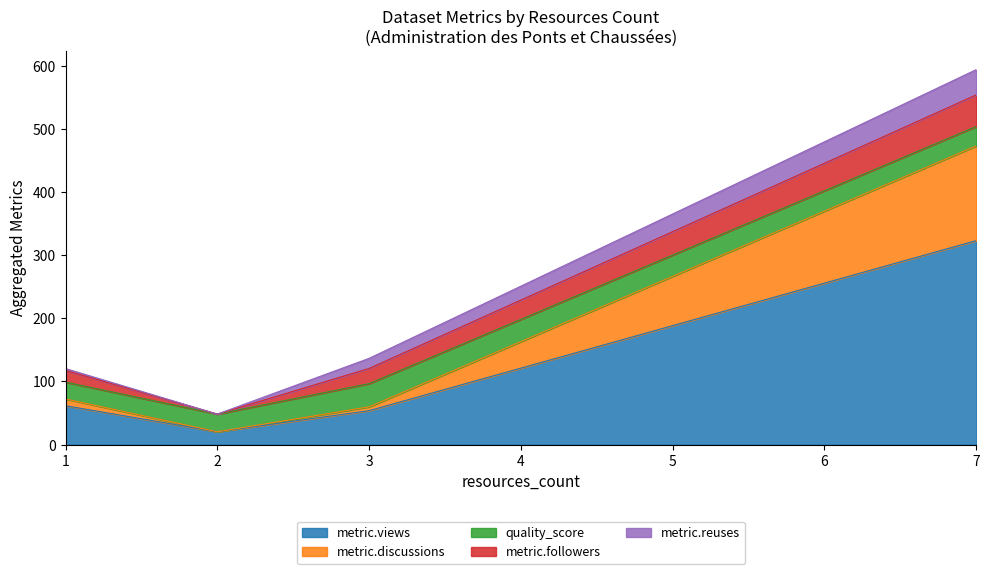

At which category is the sum across all series the highest?

7